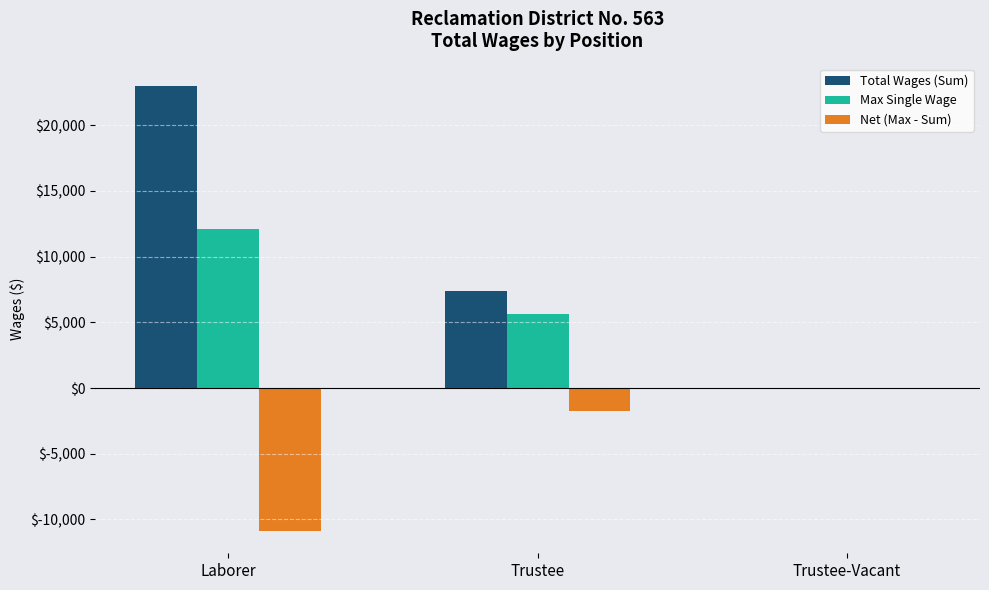

The value of Max Single Wage at Trustee is 10071. True or false?

False